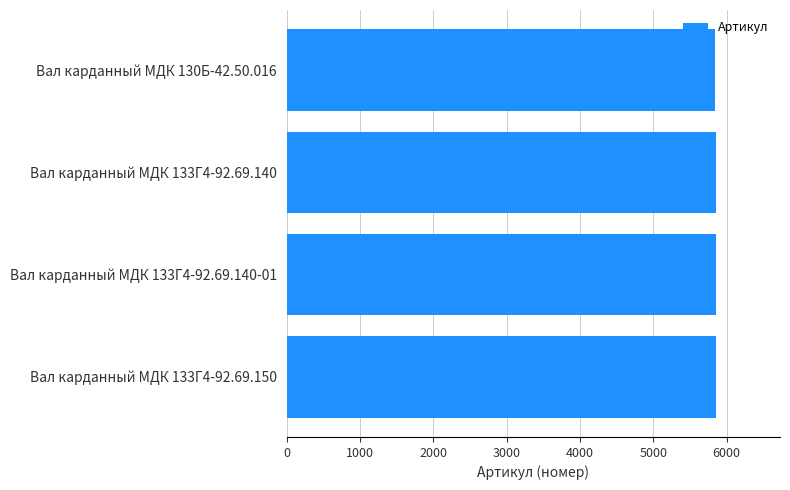

What is the value of the 2nd bar from the top?

5850